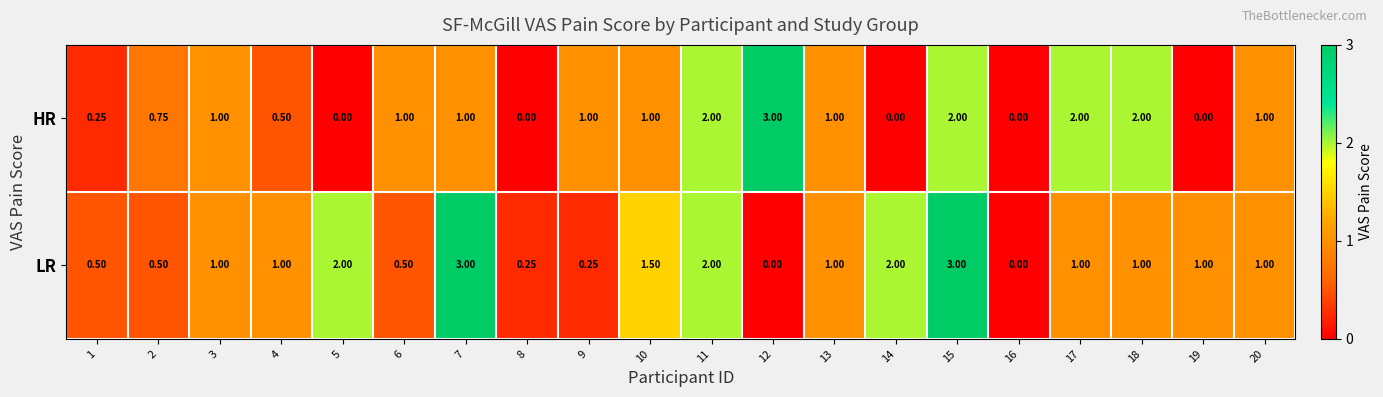

List the series in order of their overall mean, highest first.

LR, HR